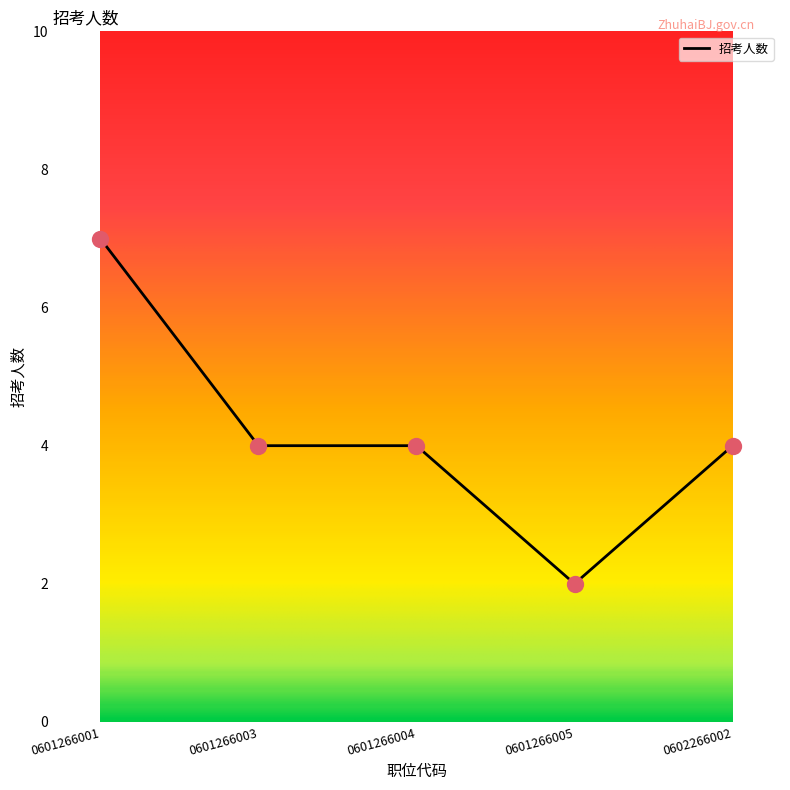

Between 0601266005 and 0601266001, which is larger?

0601266001